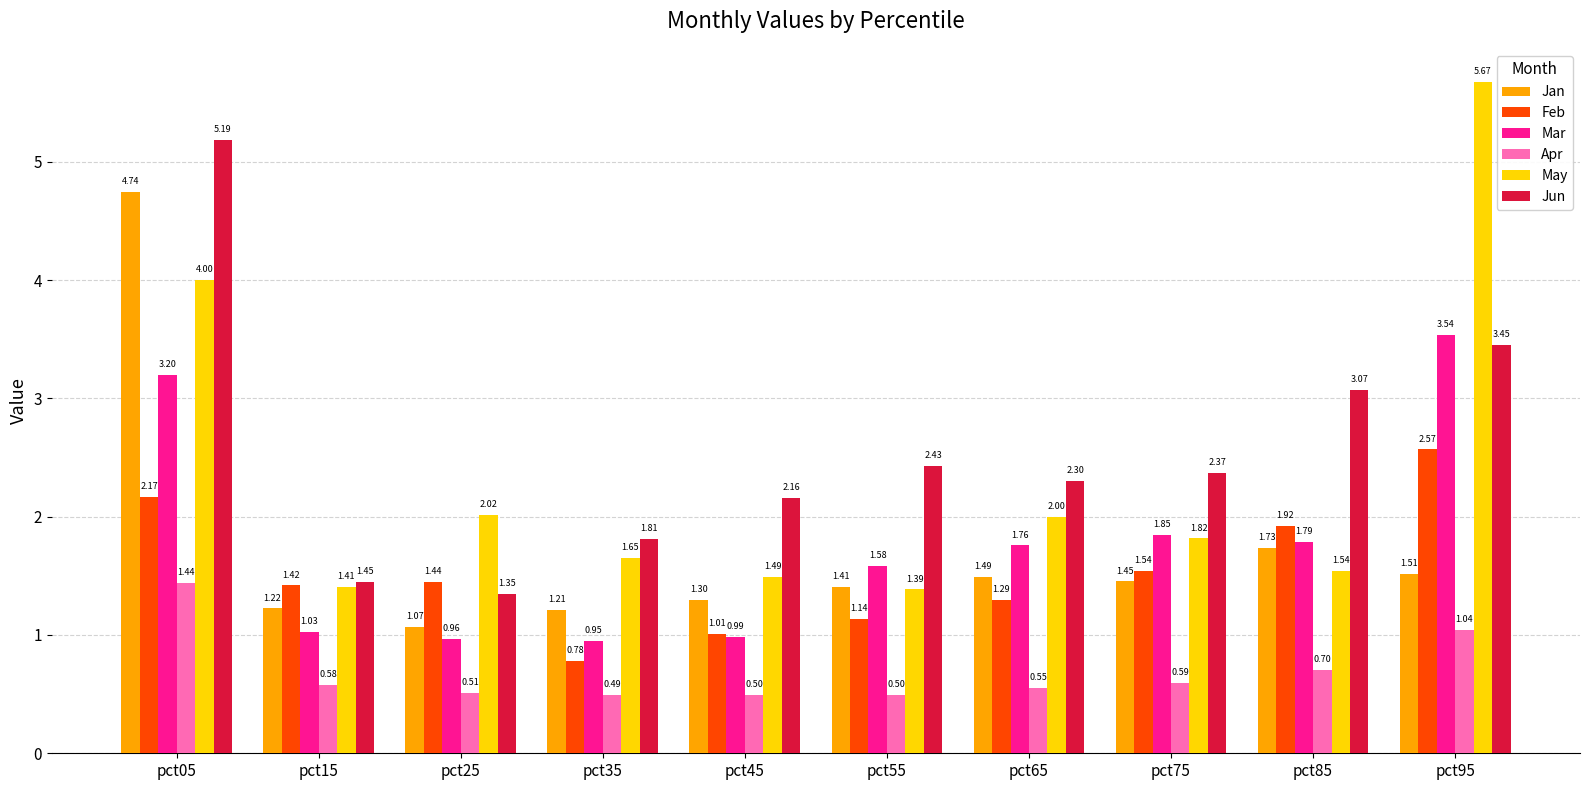

Rank the series by their maximum value, from lowest to highest.

Apr, Feb, Mar, Jan, Jun, May